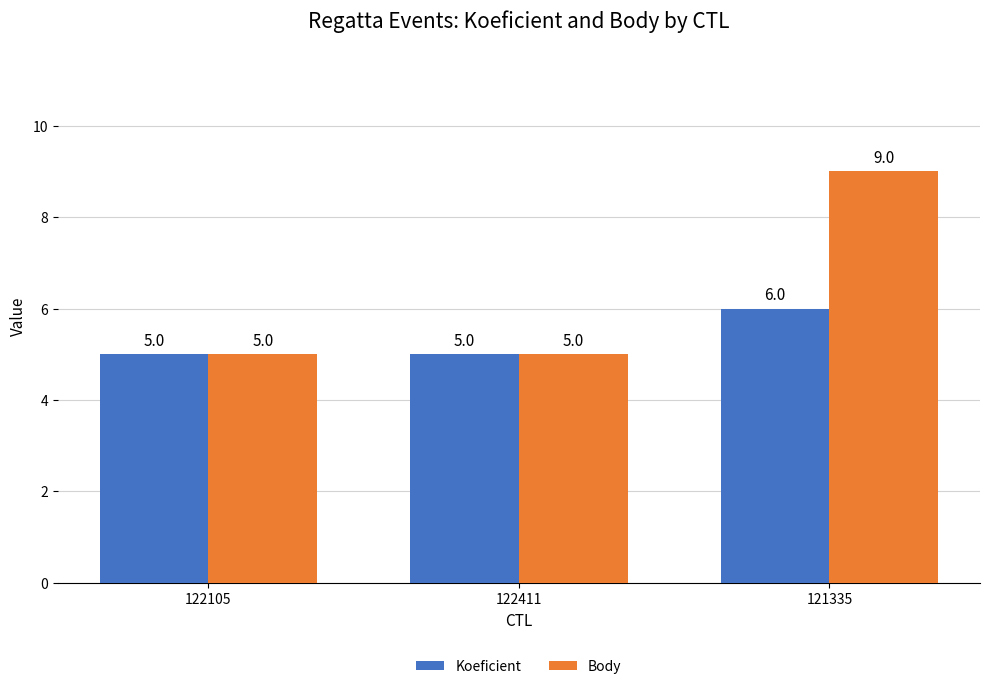

What is the label of the 1st bar from the right?

121335